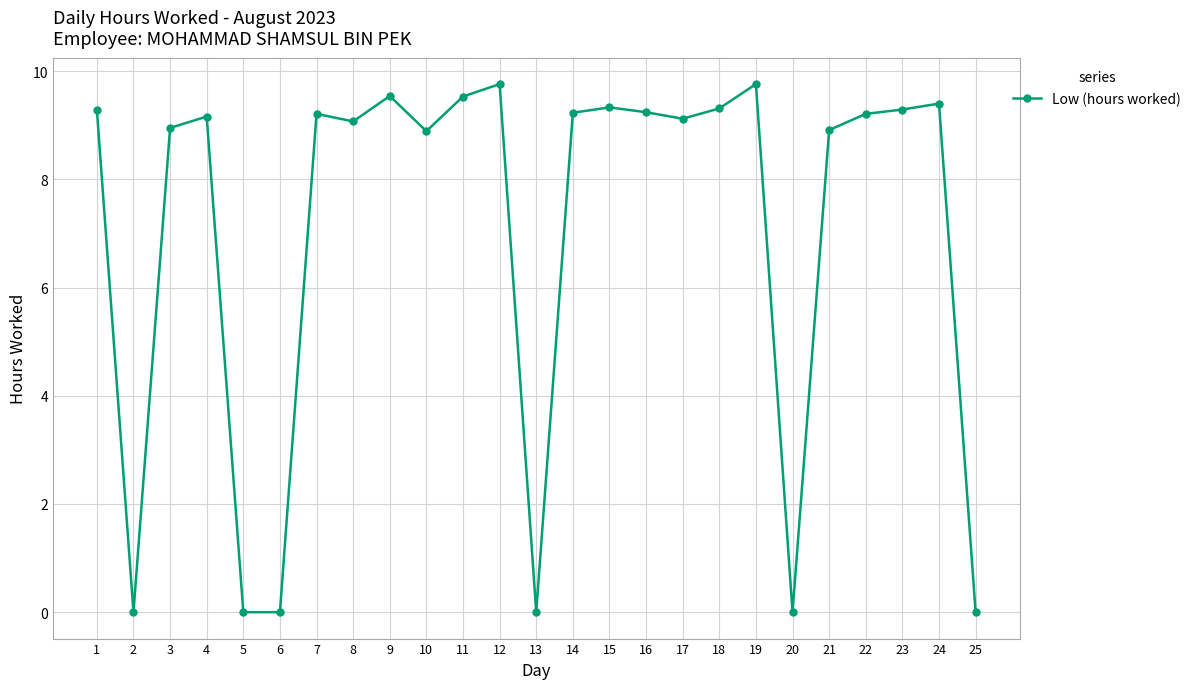

What value does the data have at 19?

9.8